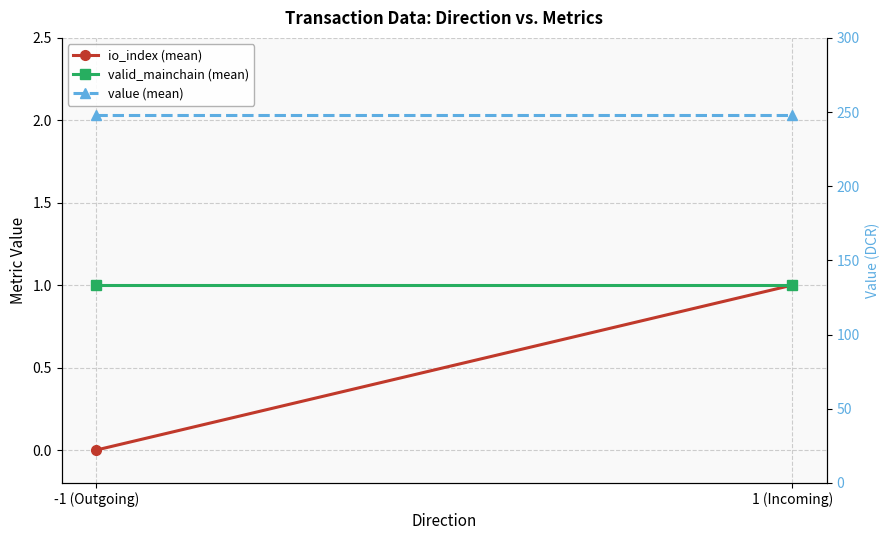

Reading right to left, extract all data points from this chart.

io_index (mean): 1.0	0.0
valid_mainchain (mean): 1.0	1.0
value (mean): 248.3	248.3